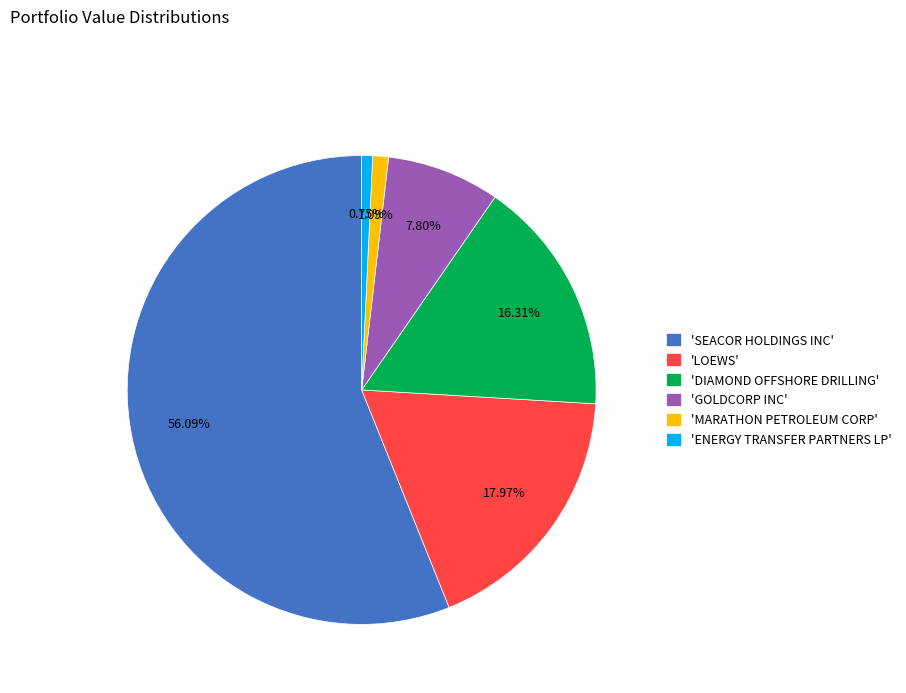

Is there a majority slice in this chart?

Yes